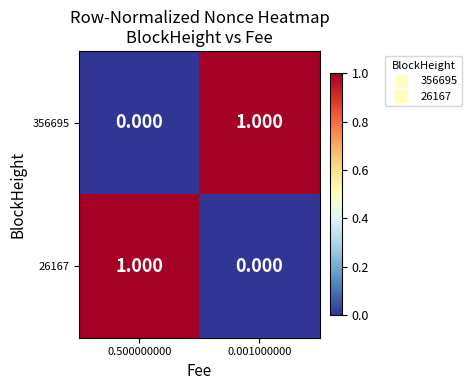

Is the value of 356695 at 0.001000000 greater than the value of 26167 at 0.001000000?

Yes